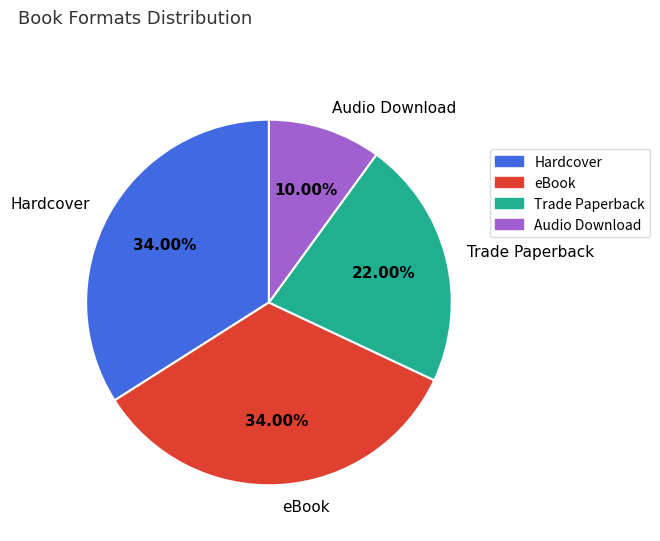

To the nearest percent, what percentage of the pie is Trade Paperback?

22%